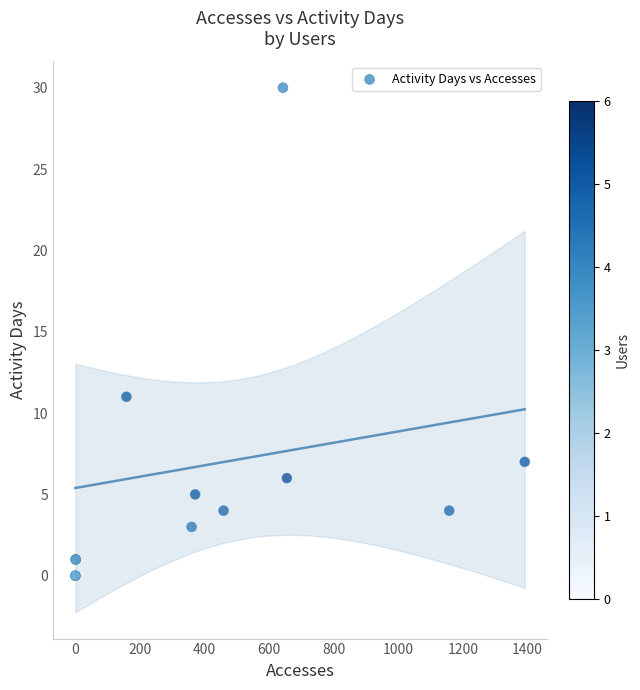

What Y value in the scatter plot is closest to 15?

11